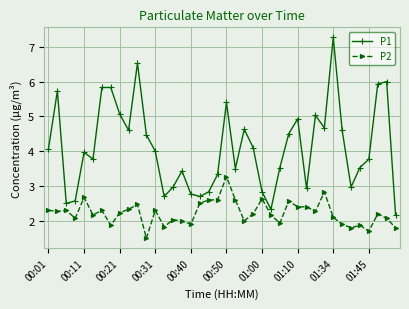

Reading left to right, transcribe all the data shown in this chart.

P1: 4.1	5.7	2.5	2.6	4.0	3.8	5.8	5.8	5.1	4.6	6.5	4.5	4.0	2.7	3.0	3.4	2.8	2.7	2.8	3.3	5.4	3.5	4.6	4.1	2.8	2.3	3.5	4.5	4.9	2.9	5.0	4.7	7.3	4.6	3.0	3.5	3.8	5.9	6.0	2.2
P2: 2.3	2.3	2.3	2.1	2.7	2.2	2.3	1.9	2.2	2.3	2.5	1.5	2.3	1.8	2.0	2.0	1.9	2.5	2.6	2.6	3.3	2.6	2.0	2.2	2.6	2.2	1.9	2.6	2.4	2.4	2.3	2.8	2.1	1.9	1.8	1.9	1.7	2.2	2.1	1.8